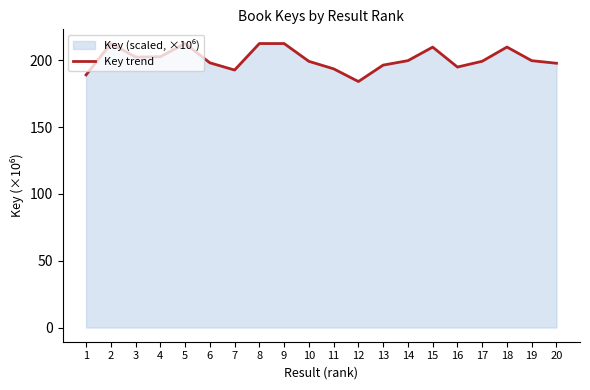

How many points are lower than both their immediate neighbors (excluding endpoints)?

4